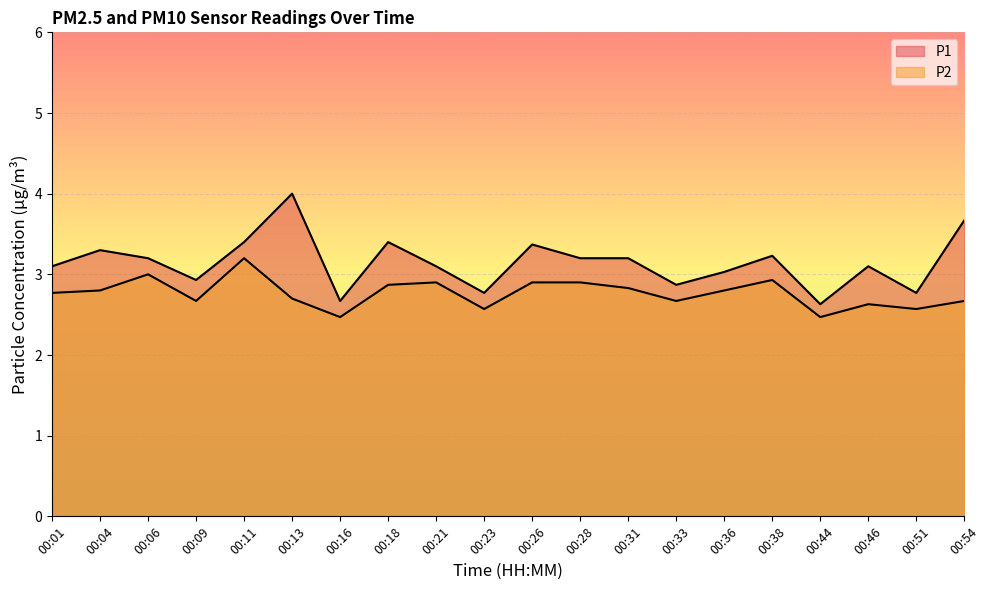

True or false: P2 has a value of 2.6 at 00:51.

True